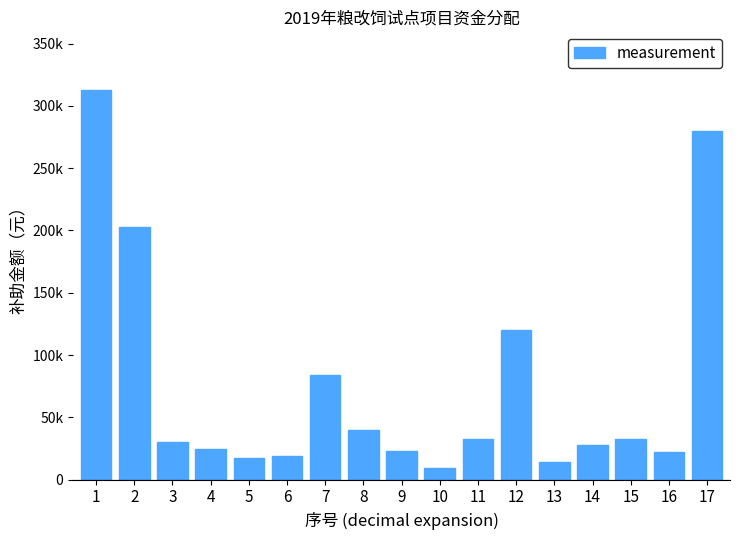

List the labels in order of value, smallest first.

10, 13, 5, 6, 16, 9, 4, 14, 3, 15, 11, 8, 7, 12, 2, 17, 1